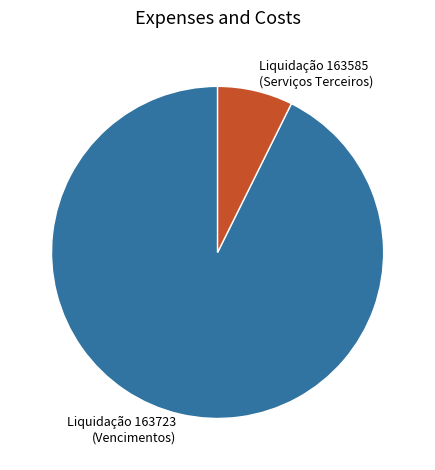

Does Liquidação 163585 (Serviços Terceiros) account for over 50% of the chart?

No